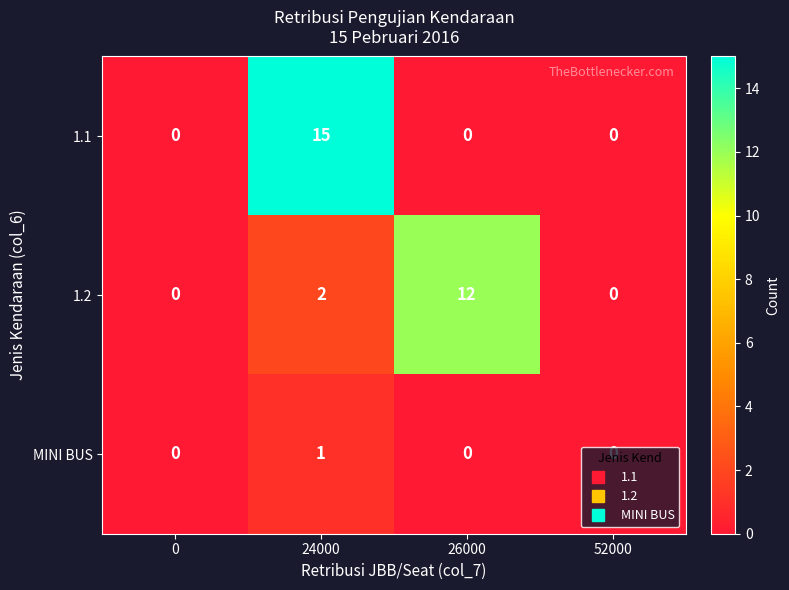

At which category does the chart reach its peak across all series?

24000